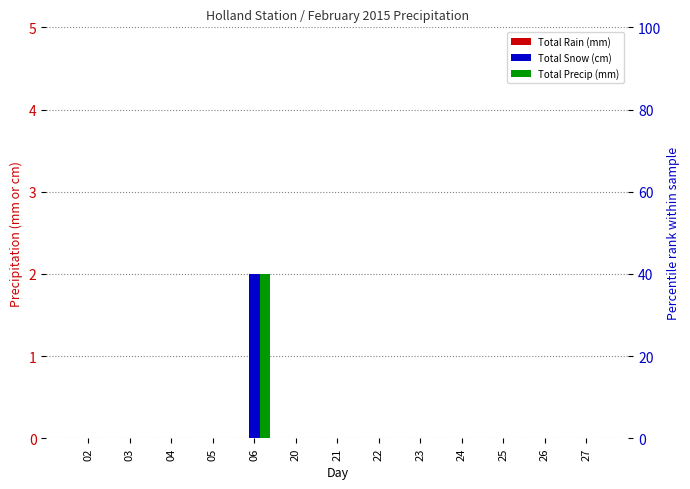

At which category does the chart reach its minimum across all series?

02